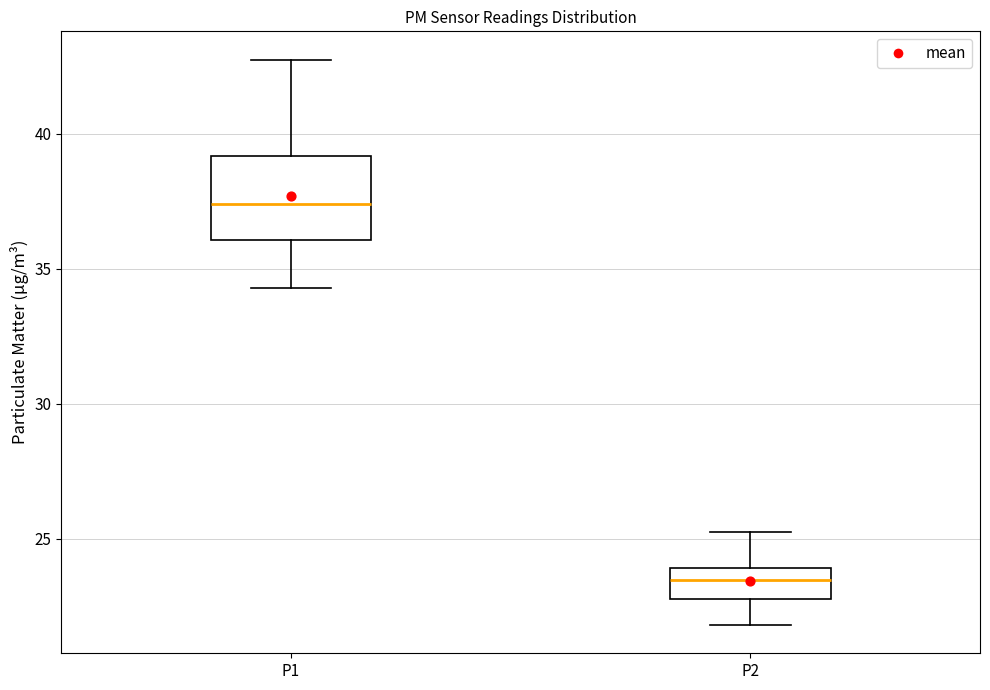

Comparing the boxes themselves (not the whiskers), which one is the tallest?

P1